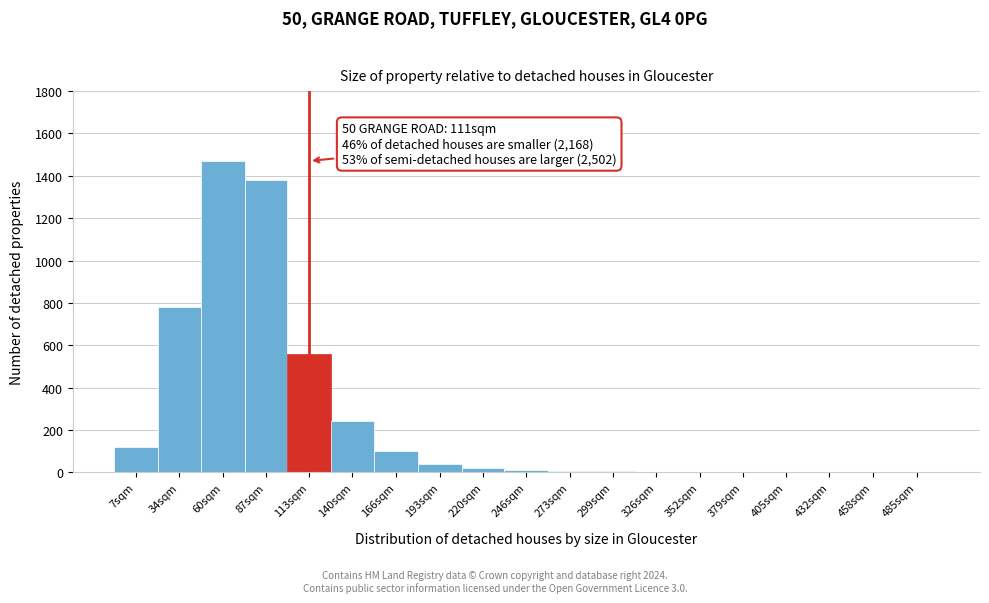

What is the greatest value displayed?

1470